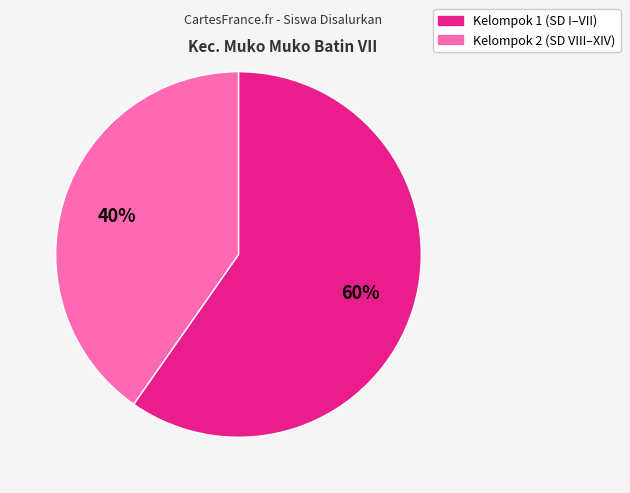

To the nearest percent, what is the average slice percentage?

50%